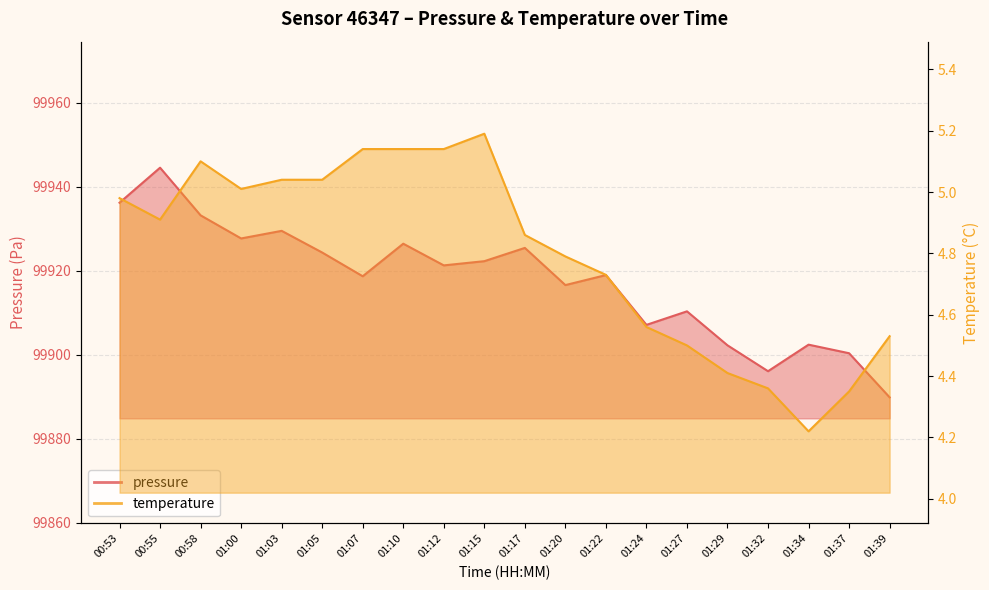

What are all the series names shown in the legend?

pressure, temperature